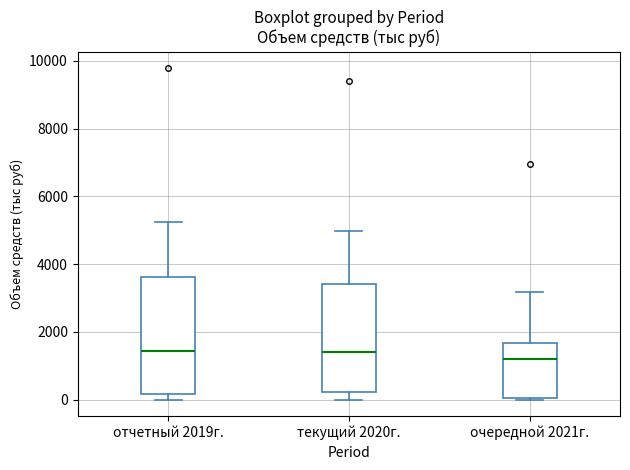

Reading left to right, read every box against the y-axis: the position of its median line, the range the box covers, and the ends of its whiskers. The values are not printed on the chart, so give them approximately, as read against the axis.

отчетный 2019г.: median 1400, box 200 to 3600, whiskers 0 to 5200
текущий 2020г.: median 1400, box 200 to 3400, whiskers 0 to 5000
очередной 2021г.: median 1200, box 0 to 1600, whiskers 0 to 3200